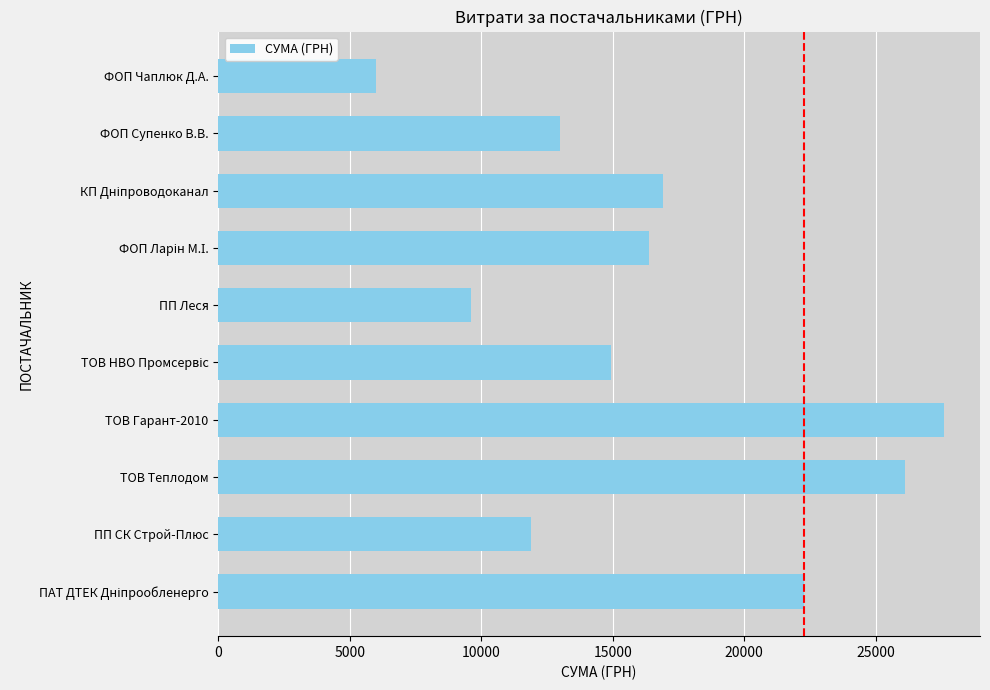

Read the value at ТОВ Теплодом.

26134.8